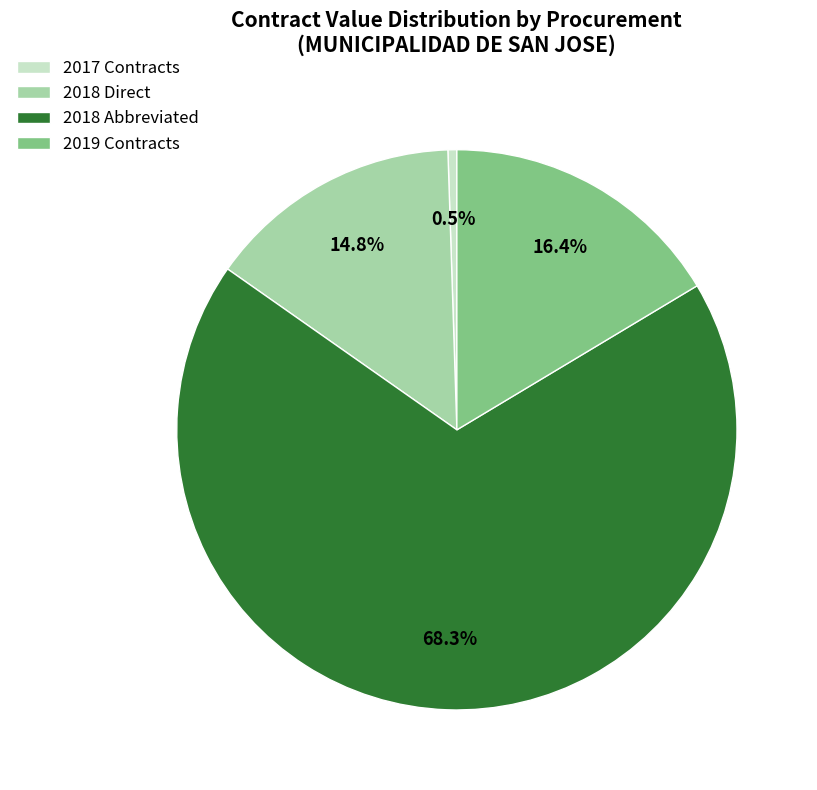

What is the largest slice in the pie chart?

2018 Abbreviated